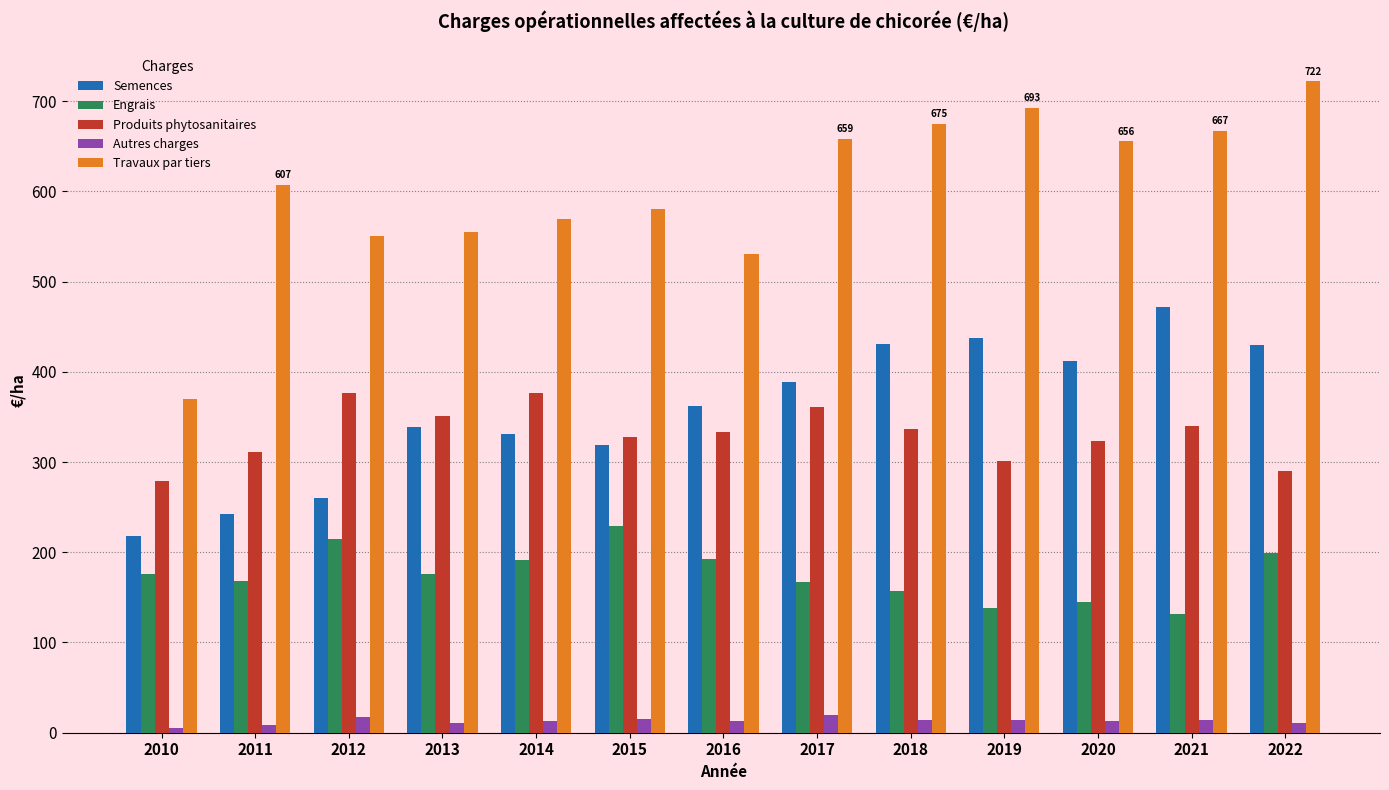

Which category has the highest value in the Semences series?

2021